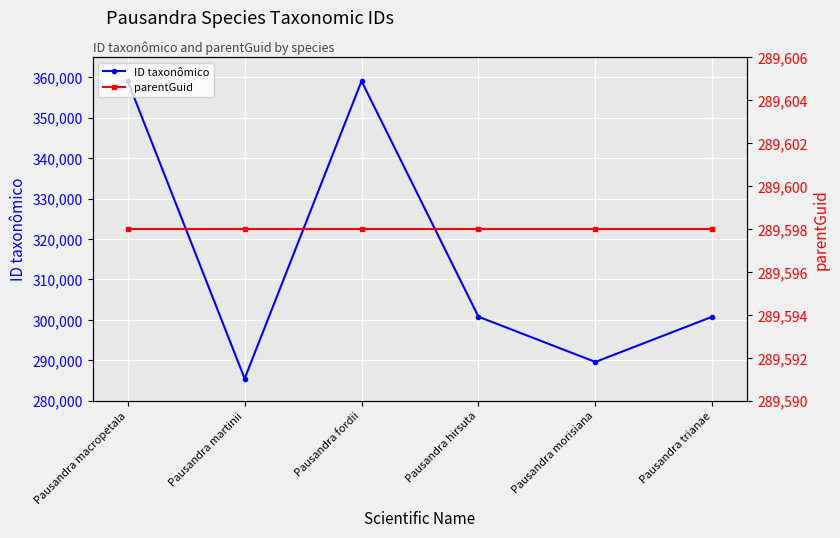

What is the label of the 1st point from the left?

Pausandra macropetala